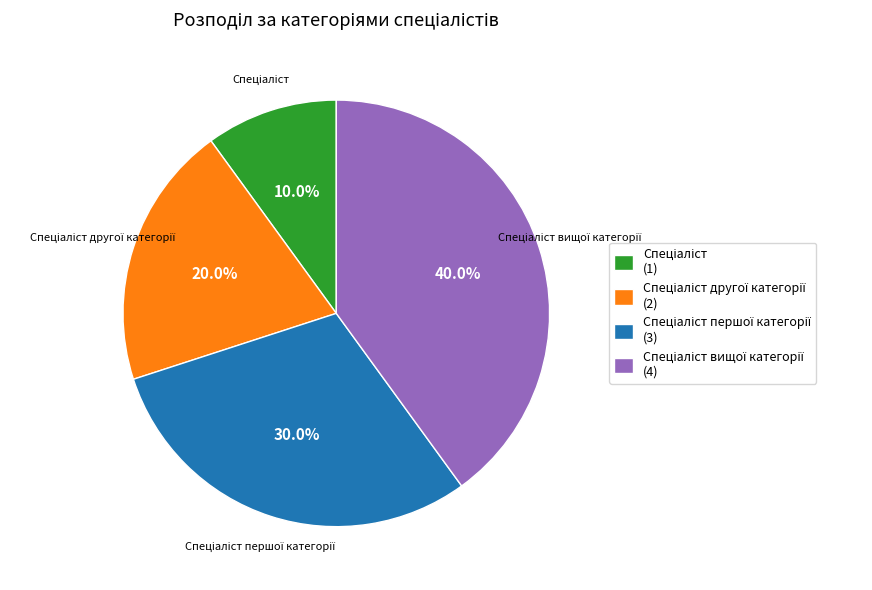

Is there a majority slice in this chart?

No